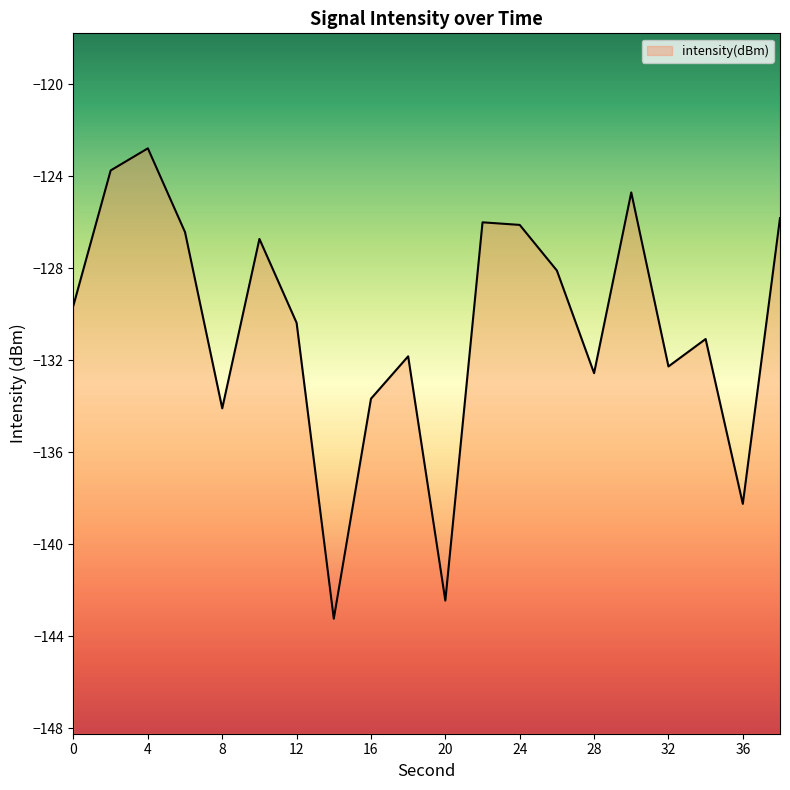

Where does the data first go above -129?

2